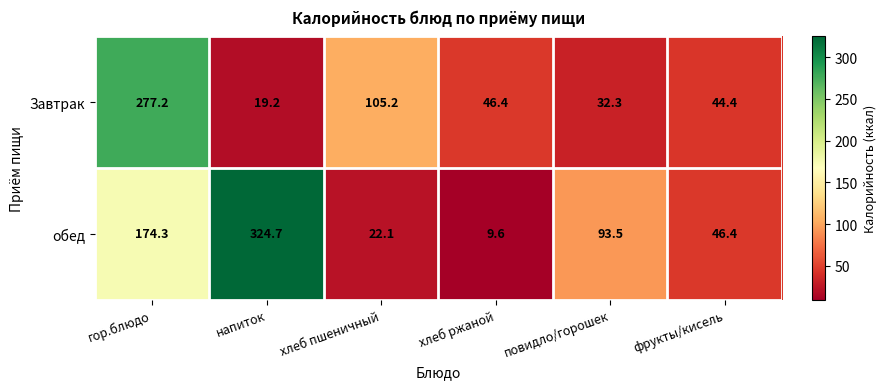

Reading left to right, transcribe all the data shown in this chart.

Завтрак: 277.2	19.2	105.2	46.4	32.3	44.4
обед: 174.3	324.7	22.1	9.6	93.5	46.4